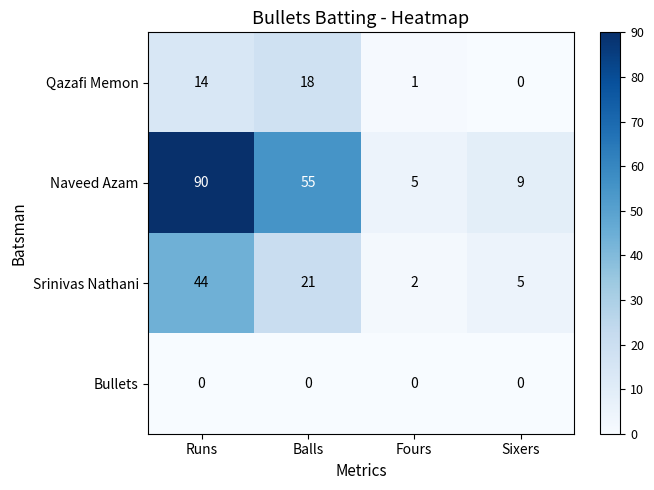

What is the minimum value for Naveed Azam?

5